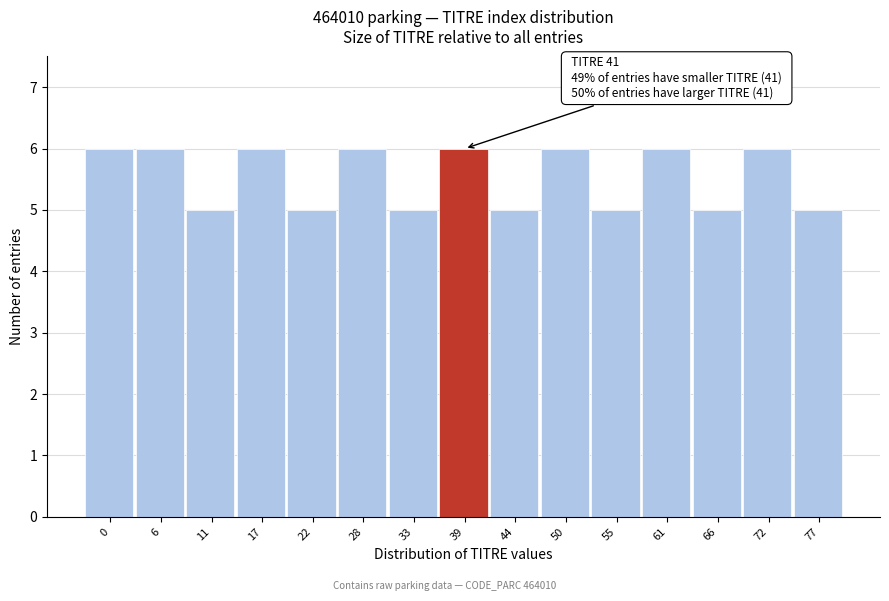

Reading left to right, what are all the values shown in this chart?

6	6	5	6	5	6	5	6	5	6	5	6	5	6	5